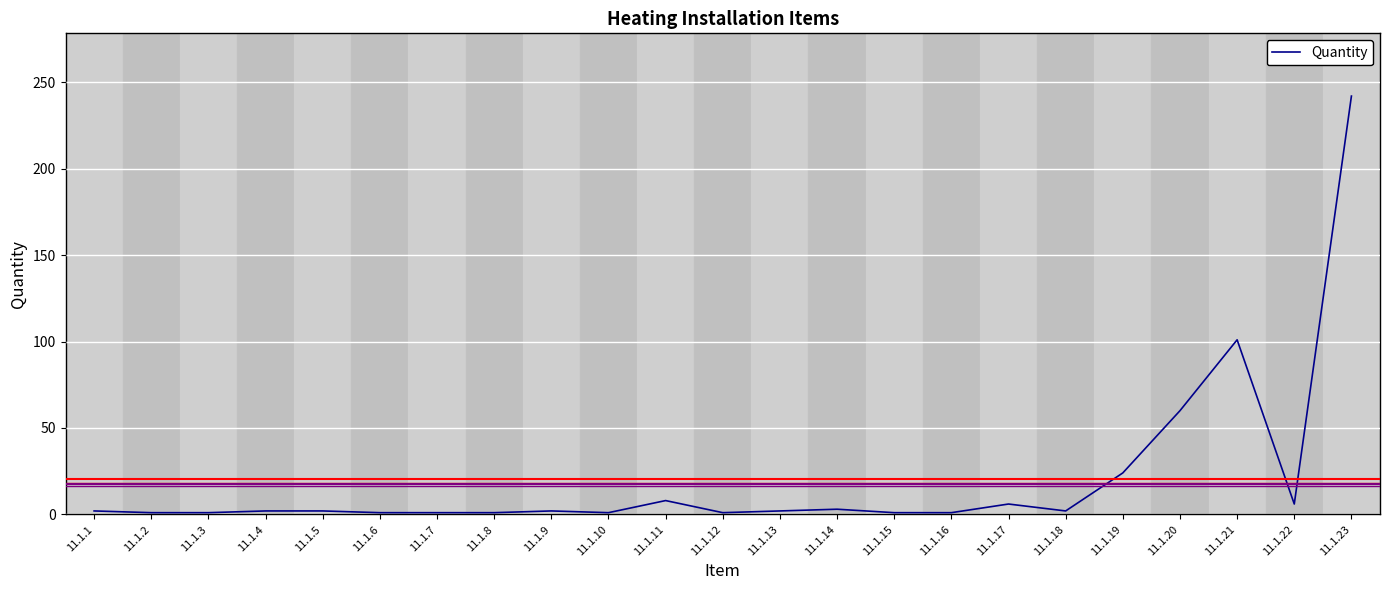

Which category has the highest value across all series?

11.1.23